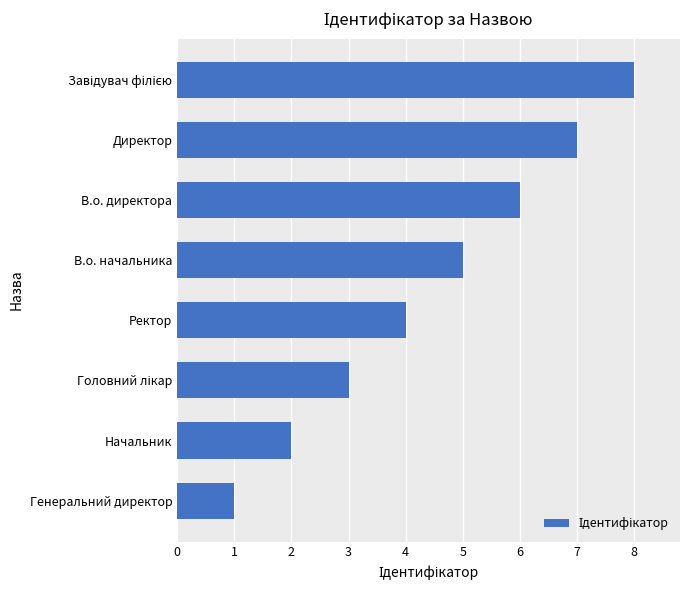

What is the difference between the maximum and minimum values?

7